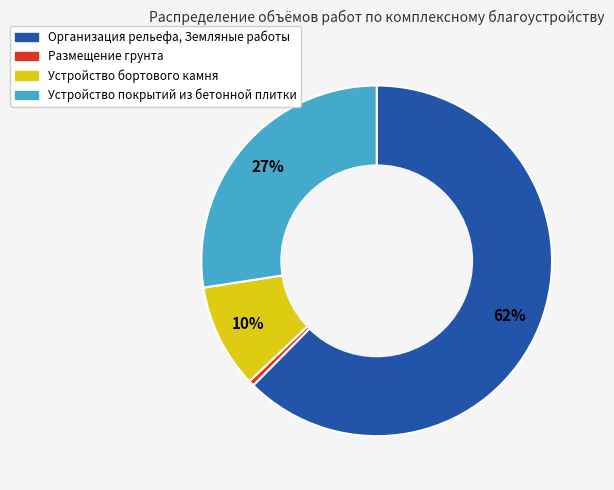

Is it true that Организация рельефа, Земляные работы is 76% of the pie?

False